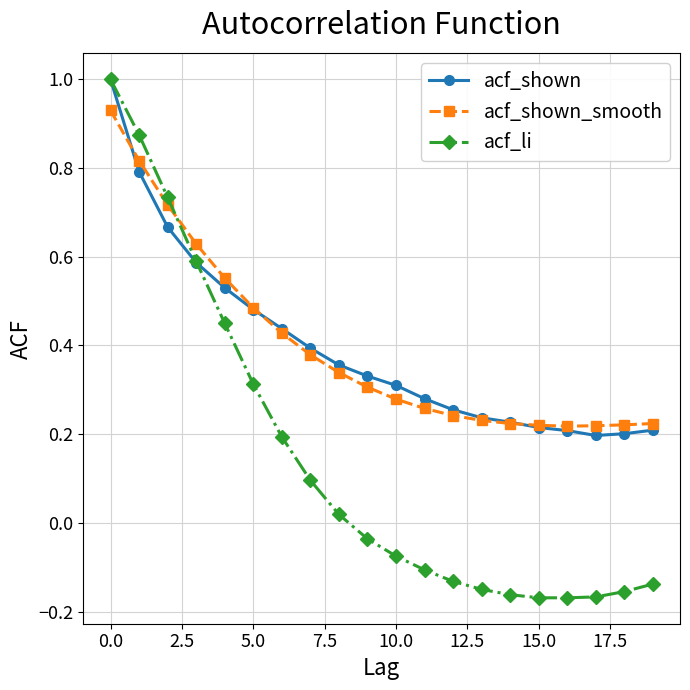

At how many categories does at least one series exceed 0?

20